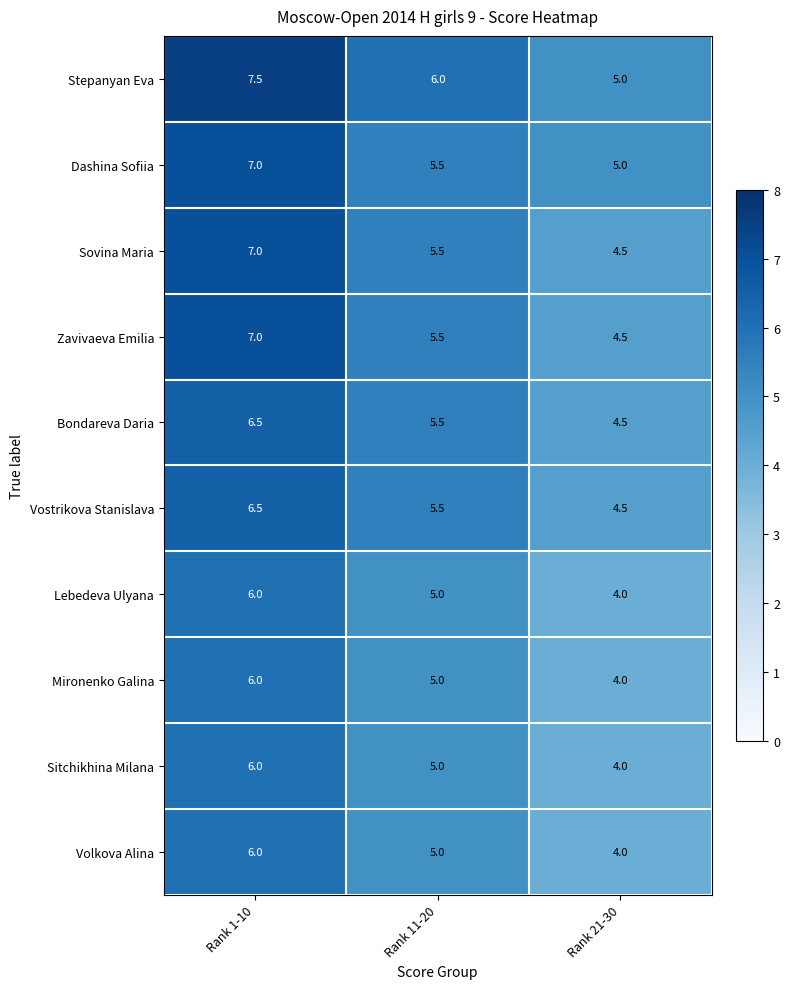

At which label does Sovina Maria first exceed 5?

Rank 1-10